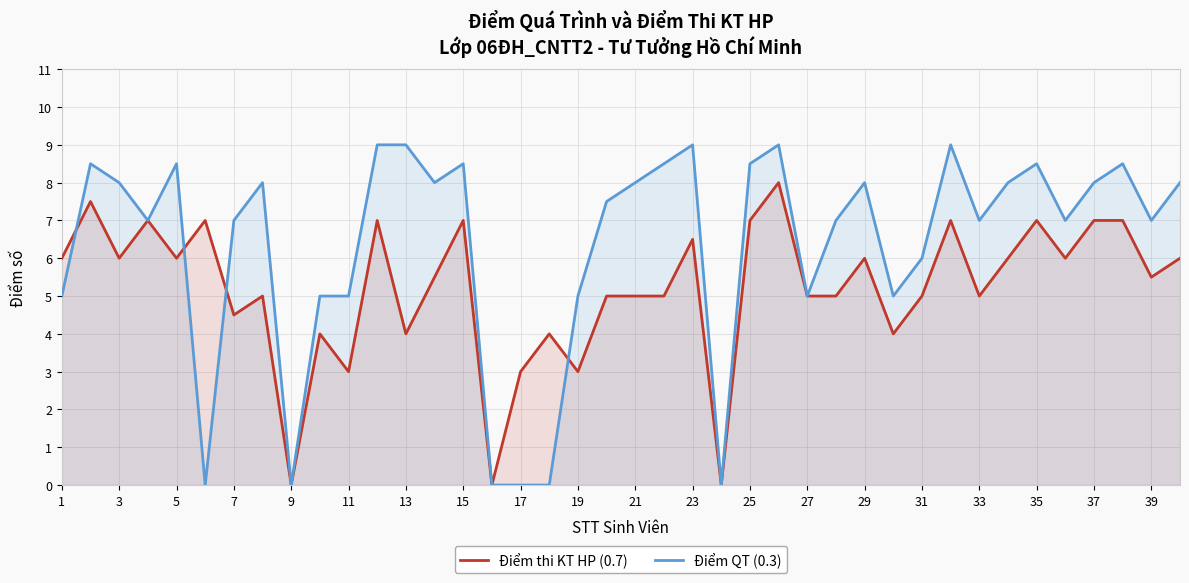

At 3, list the series in order from smallest to largest.

Điểm thi KT HP (0.7), Điểm QT (0.3)